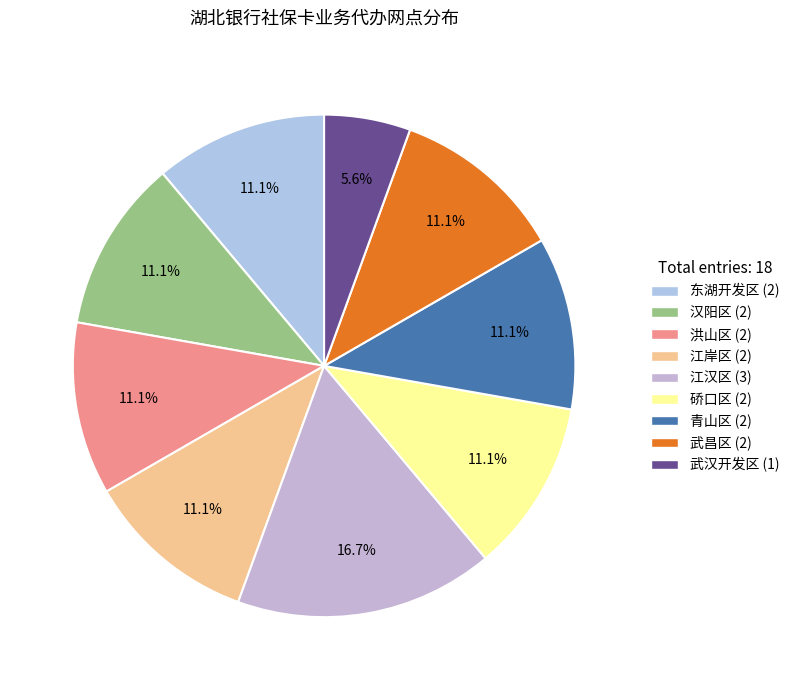

Count the number of slices in the pie.

9